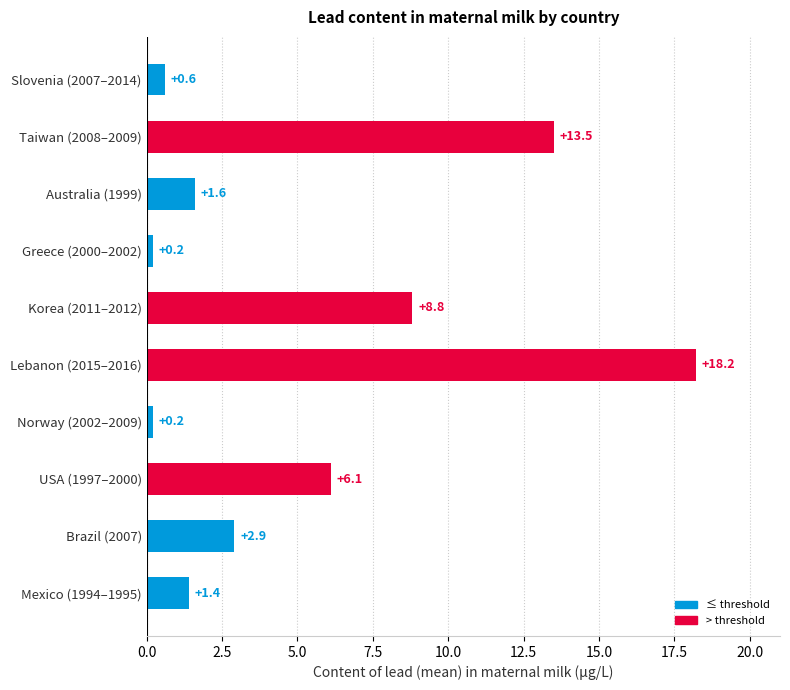

Reading bottom to top, extract all data points from this chart.

1.4	2.9	6.1	0.2	18.2	8.8	0.2	1.6	13.5	0.6